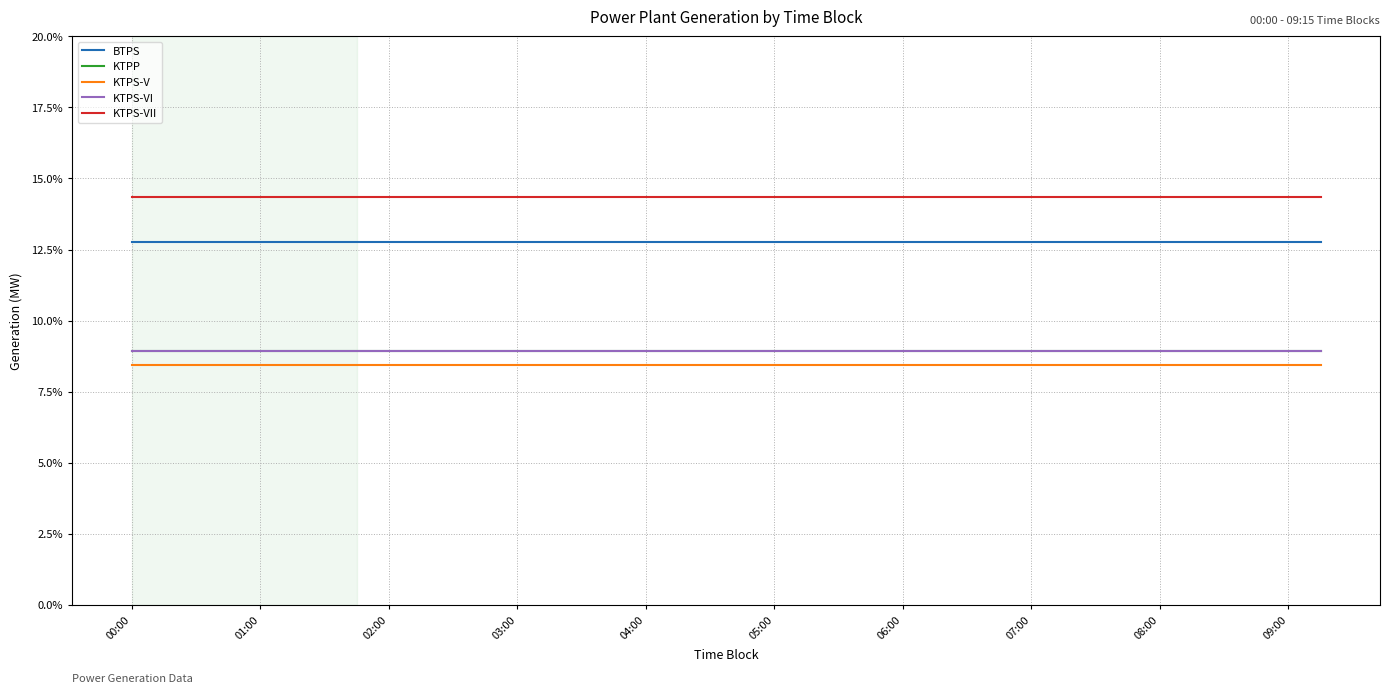

Reading left to right, list all the values displayed in this chart.

BTPS: 12.8	12.8	12.8	12.8	12.8	12.8	12.8	12.8	12.8	12.8	12.8	12.8	12.8	12.8	12.8	12.8	12.8	12.8	12.8	12.8	12.8	12.8	12.8	12.8	12.8	12.8	12.8	12.8	12.8	12.8	12.8	12.8	12.8	12.8	12.8	12.8	12.8	12.8
KTPP: 8.9	8.9	8.9	8.9	8.9	8.9	8.9	8.9	8.9	8.9	8.9	8.9	8.9	8.9	8.9	8.9	8.9	8.9	8.9	8.9	8.9	8.9	8.9	8.9	8.9	8.9	8.9	8.9	8.9	8.9	8.9	8.9	8.9	8.9	8.9	8.9	8.9	8.9
KTPS-V: 8.4	8.4	8.4	8.4	8.4	8.4	8.4	8.4	8.4	8.4	8.4	8.4	8.4	8.4	8.4	8.4	8.4	8.4	8.4	8.4	8.4	8.4	8.4	8.4	8.4	8.4	8.4	8.4	8.4	8.4	8.4	8.4	8.4	8.4	8.4	8.4	8.4	8.4
KTPS-VI: 8.9	8.9	8.9	8.9	8.9	8.9	8.9	8.9	8.9	8.9	8.9	8.9	8.9	8.9	8.9	8.9	8.9	8.9	8.9	8.9	8.9	8.9	8.9	8.9	8.9	8.9	8.9	8.9	8.9	8.9	8.9	8.9	8.9	8.9	8.9	8.9	8.9	8.9
KTPS-VII: 14.4	14.4	14.4	14.4	14.4	14.4	14.4	14.4	14.4	14.4	14.4	14.4	14.4	14.4	14.4	14.4	14.4	14.4	14.4	14.4	14.4	14.4	14.4	14.4	14.4	14.4	14.4	14.4	14.4	14.4	14.4	14.4	14.4	14.4	14.4	14.4	14.4	14.4